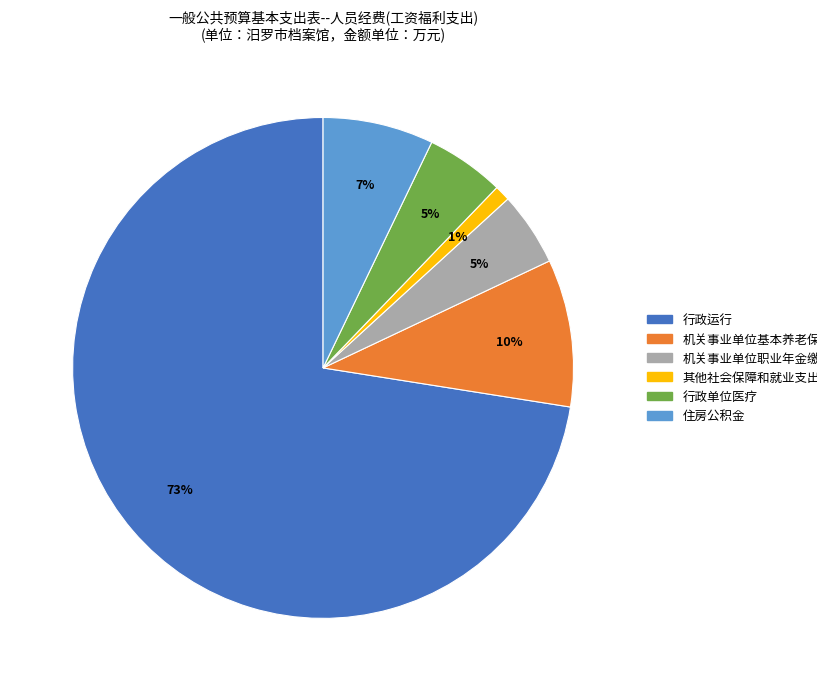

What is the smallest slice in the pie chart?

其他社会保障和就业支出